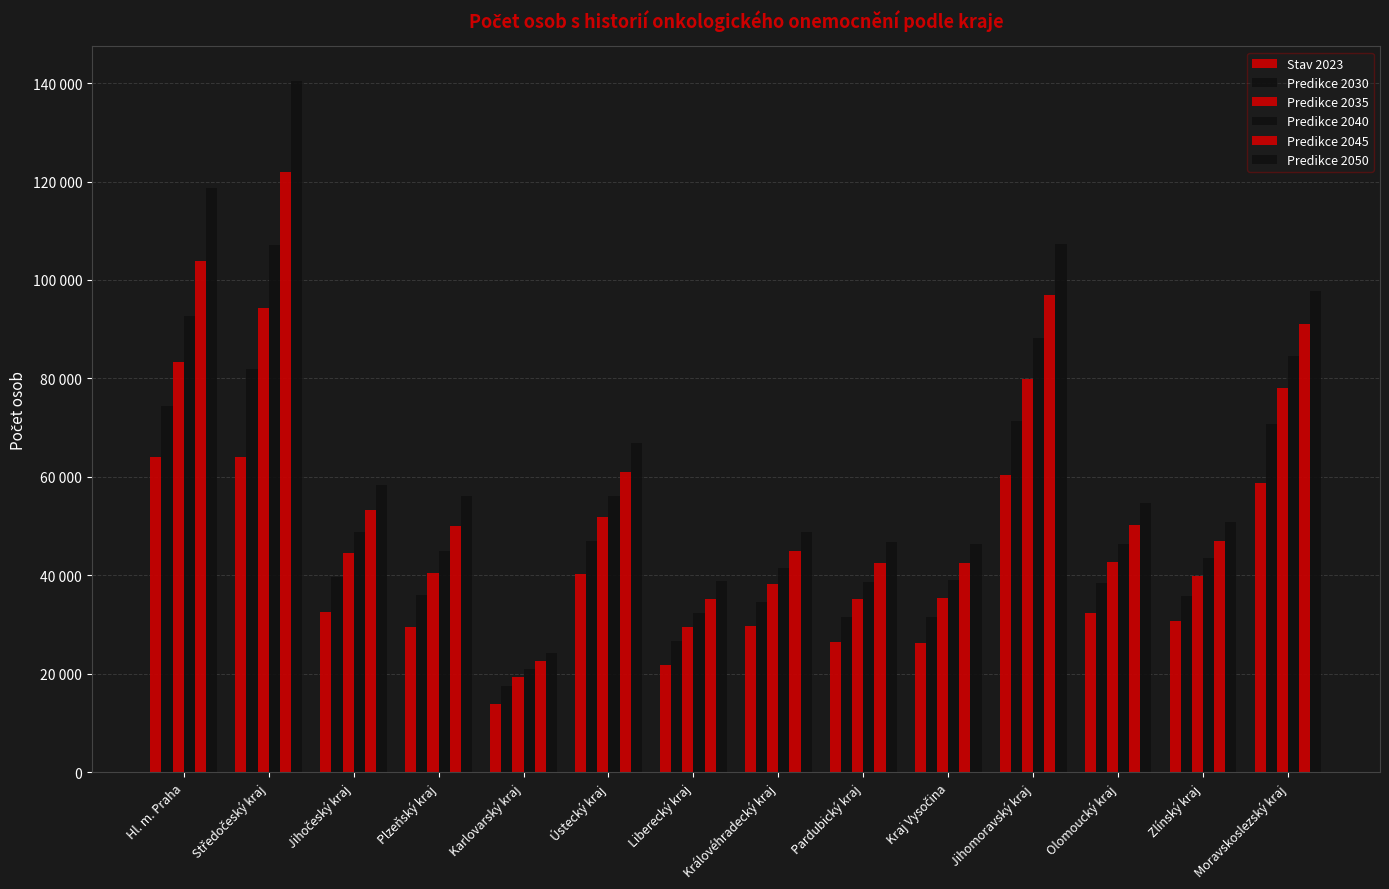

Rank the series by their maximum value, from highest to lowest.

Predikce 2050, Predikce 2045, Predikce 2040, Predikce 2035, Predikce 2030, Stav 2023